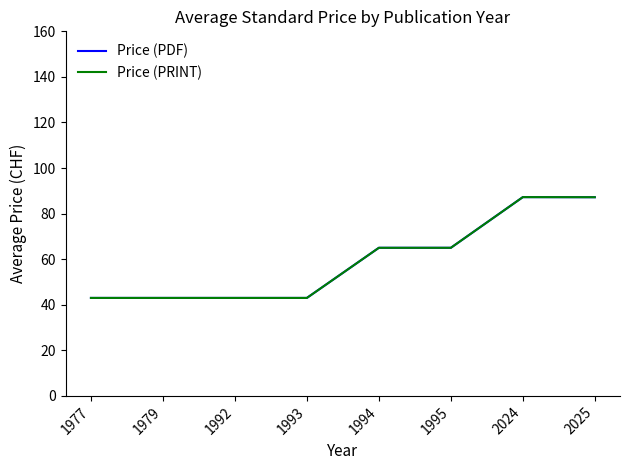

At which label is Price (PRINT) closest to 65?

1994